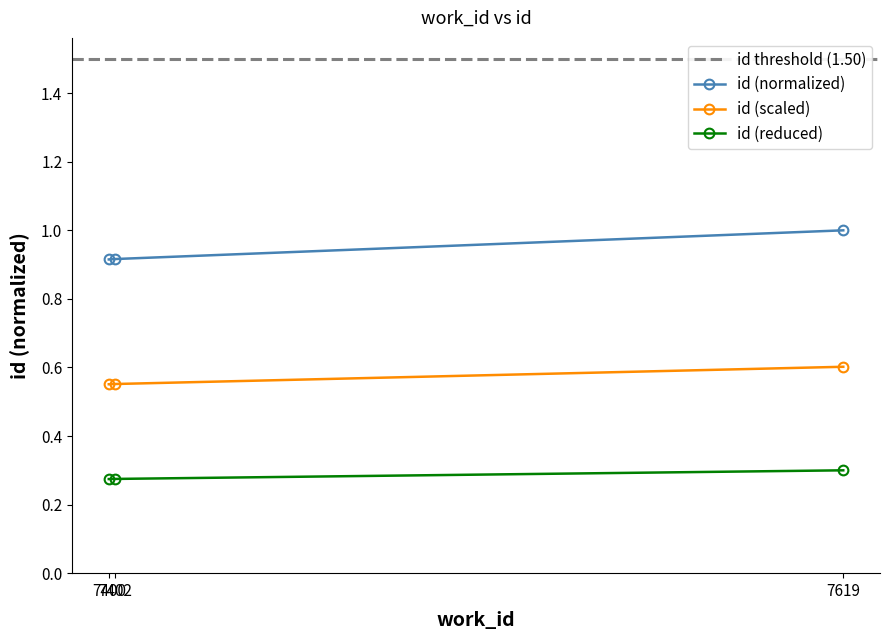

Reading right to left, extract all data points from this chart.

1.0	0.9	0.9